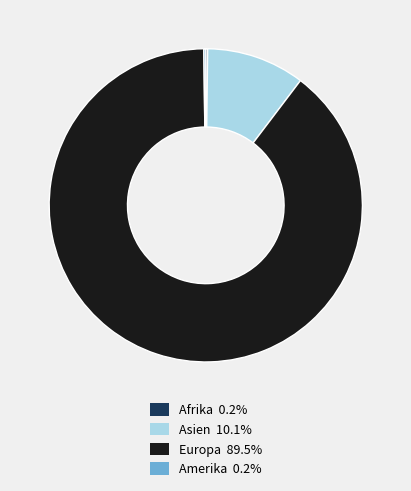

The Europa slice represents 99% of the pie. True or false?

False